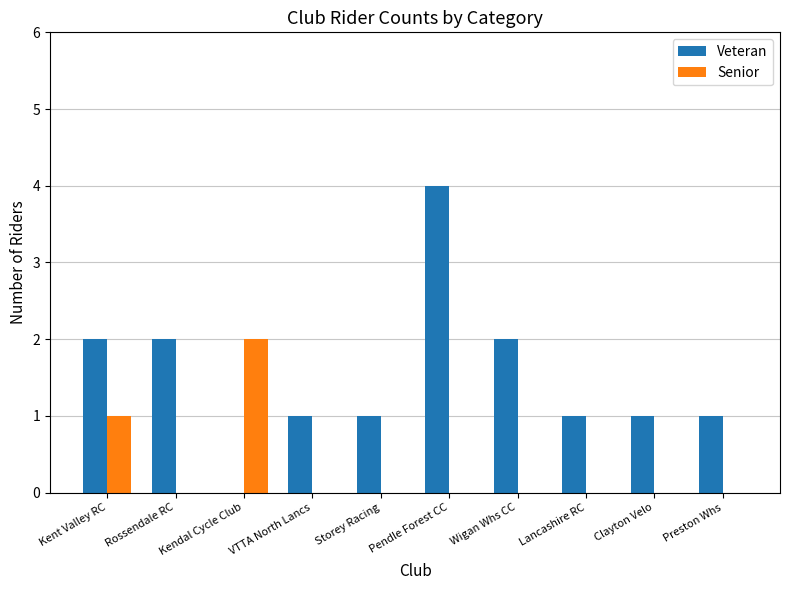

What is the maximum value for Veteran?

4